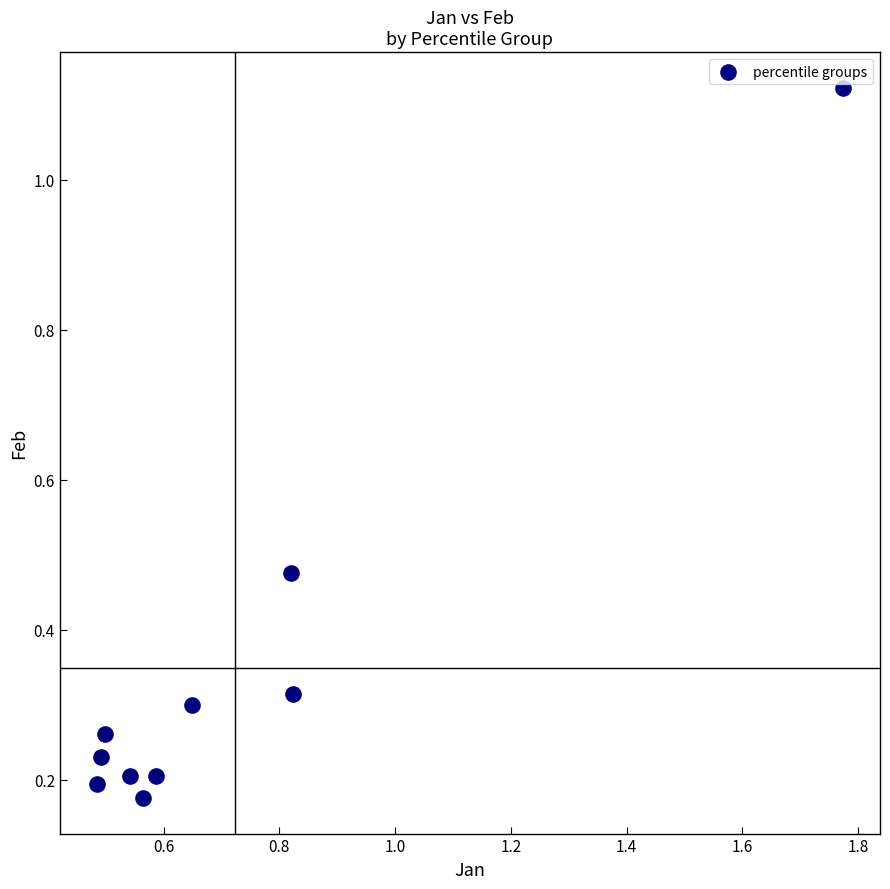

What is the range of X values (max minus min)?

1.3